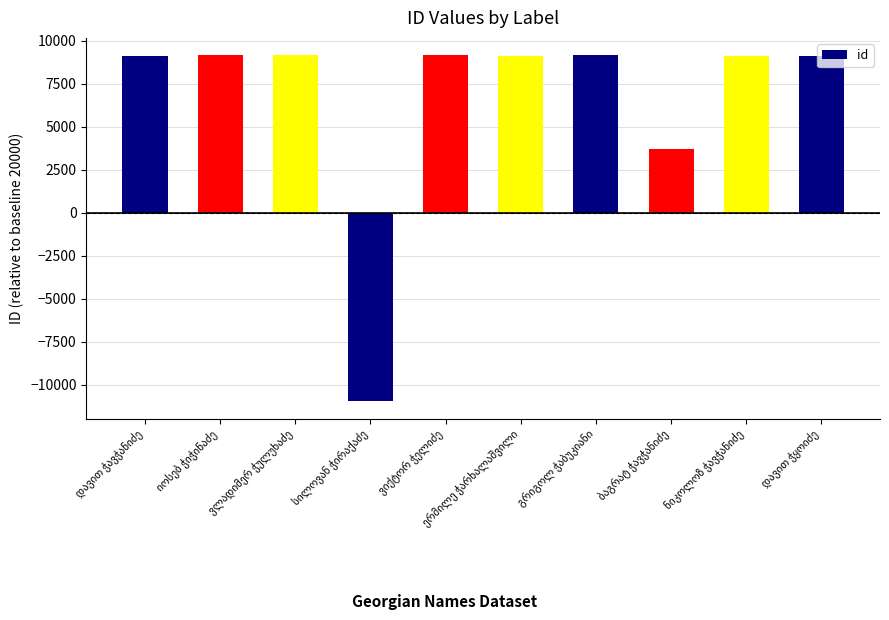

What is the sum of all values?

66018